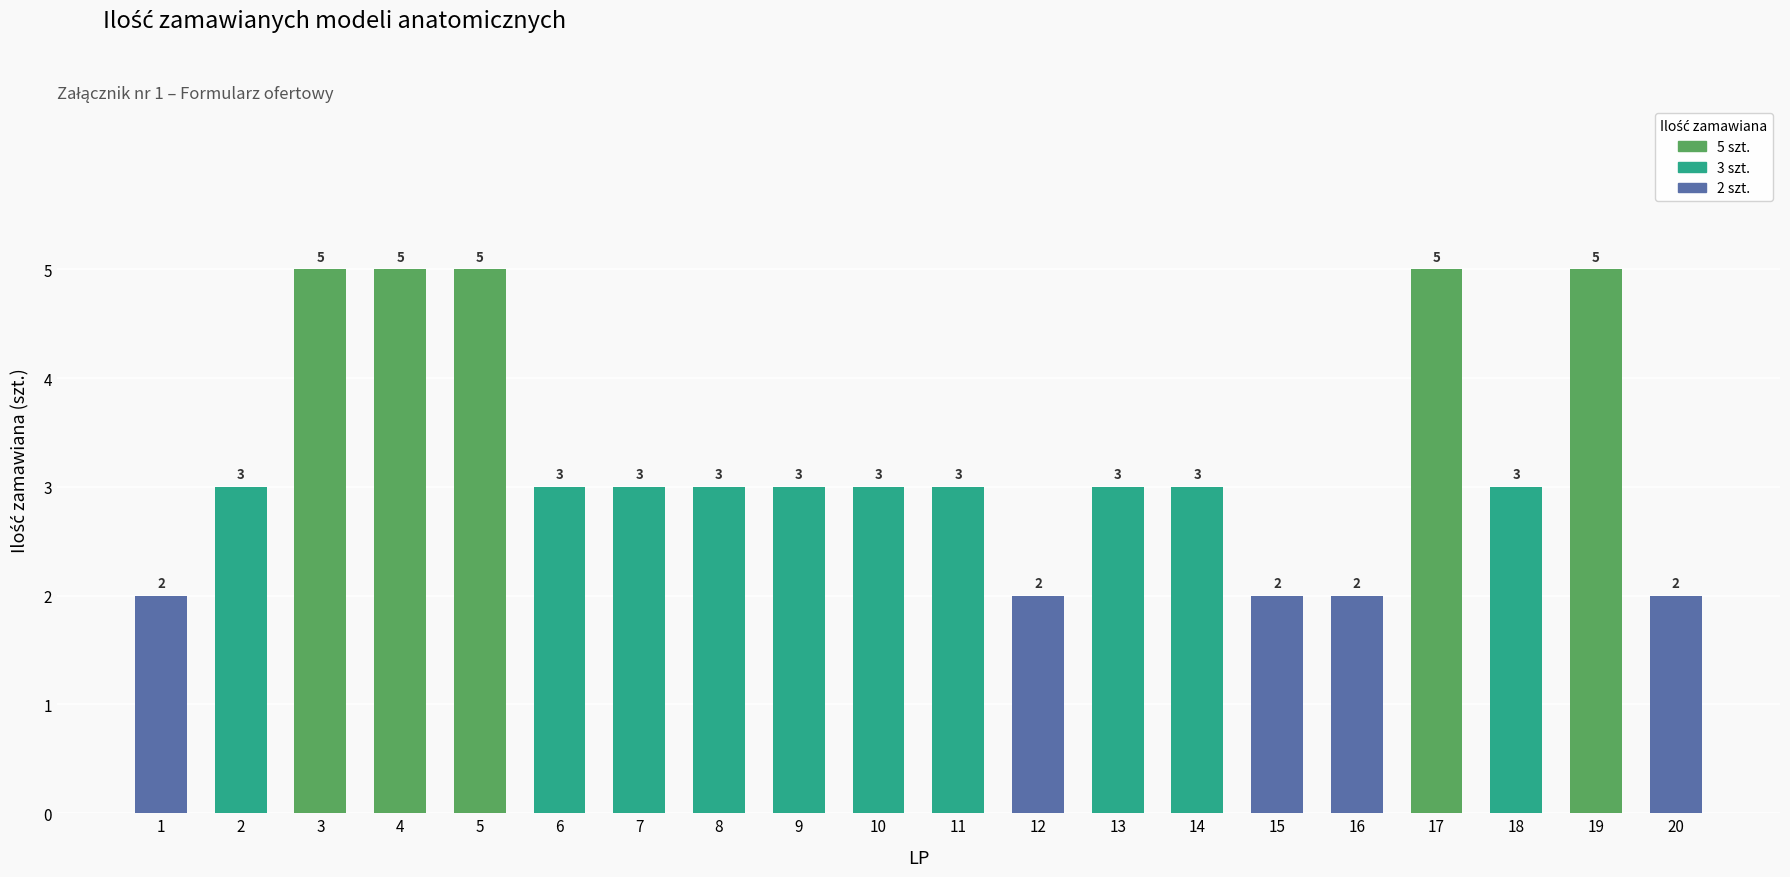

True or false: the data shows 9 at 3.

False